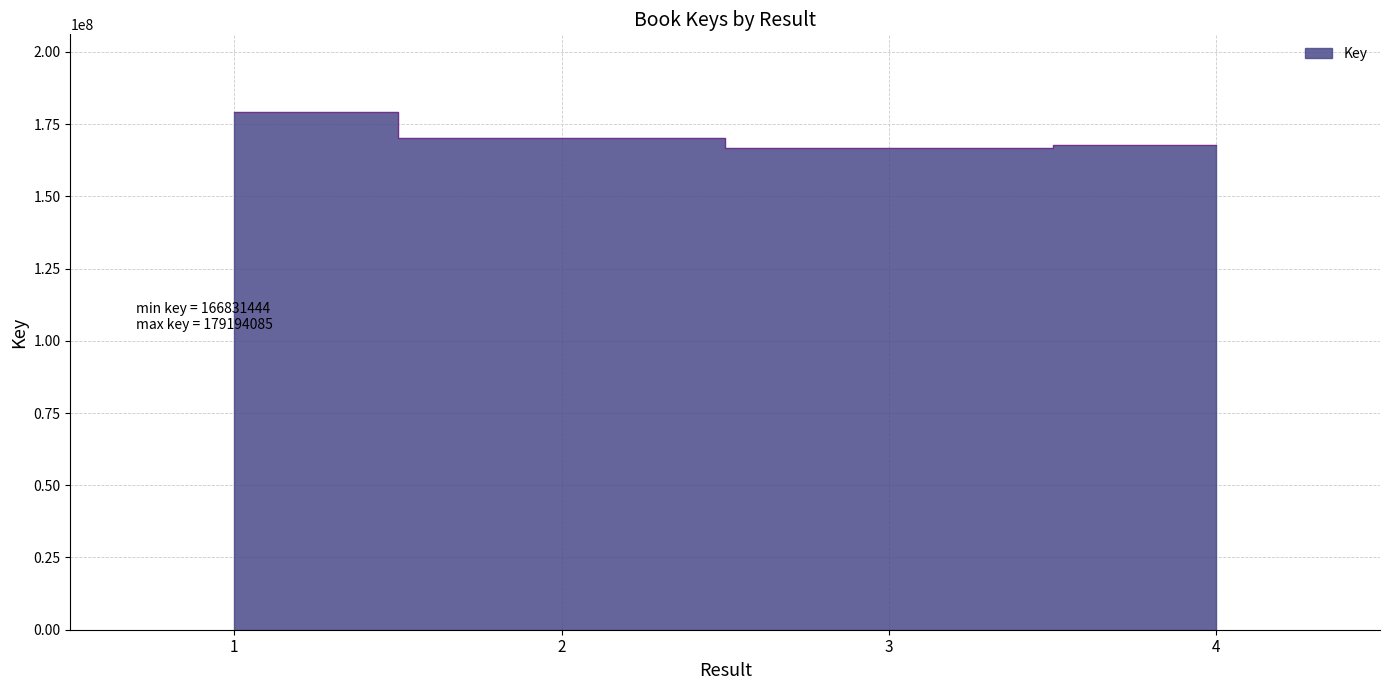

How many data points are less than 170121544?

2